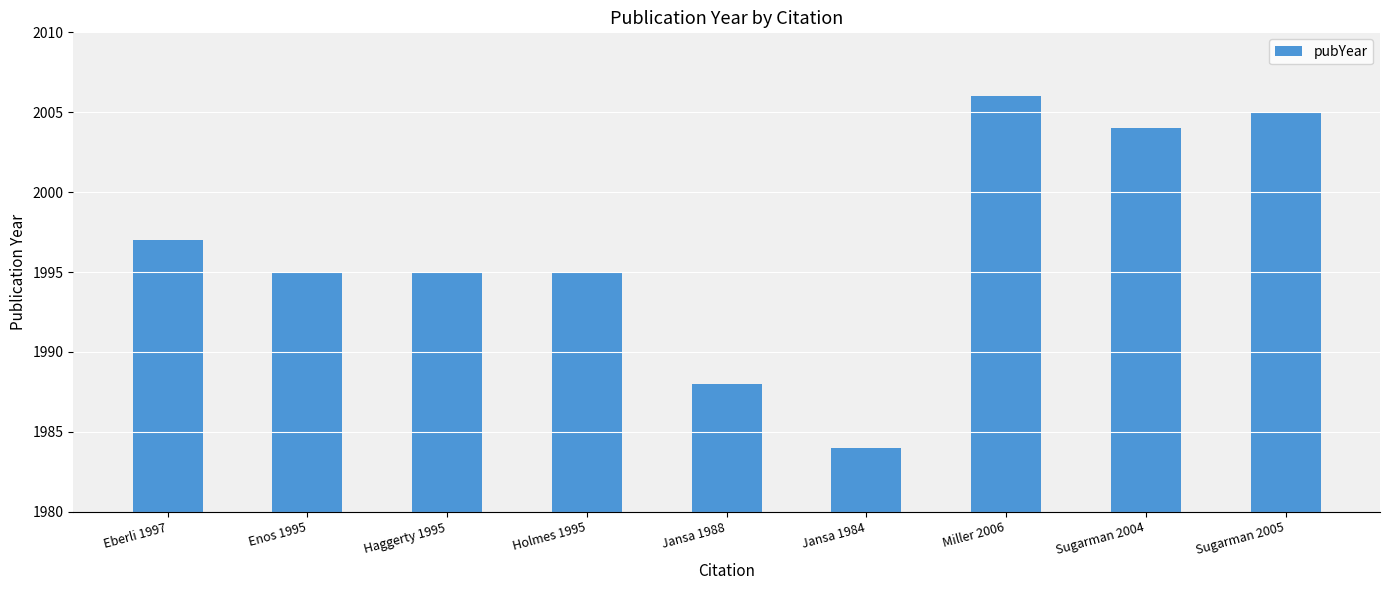

Read the value at Jansa 1984, to the nearest 10.

1980